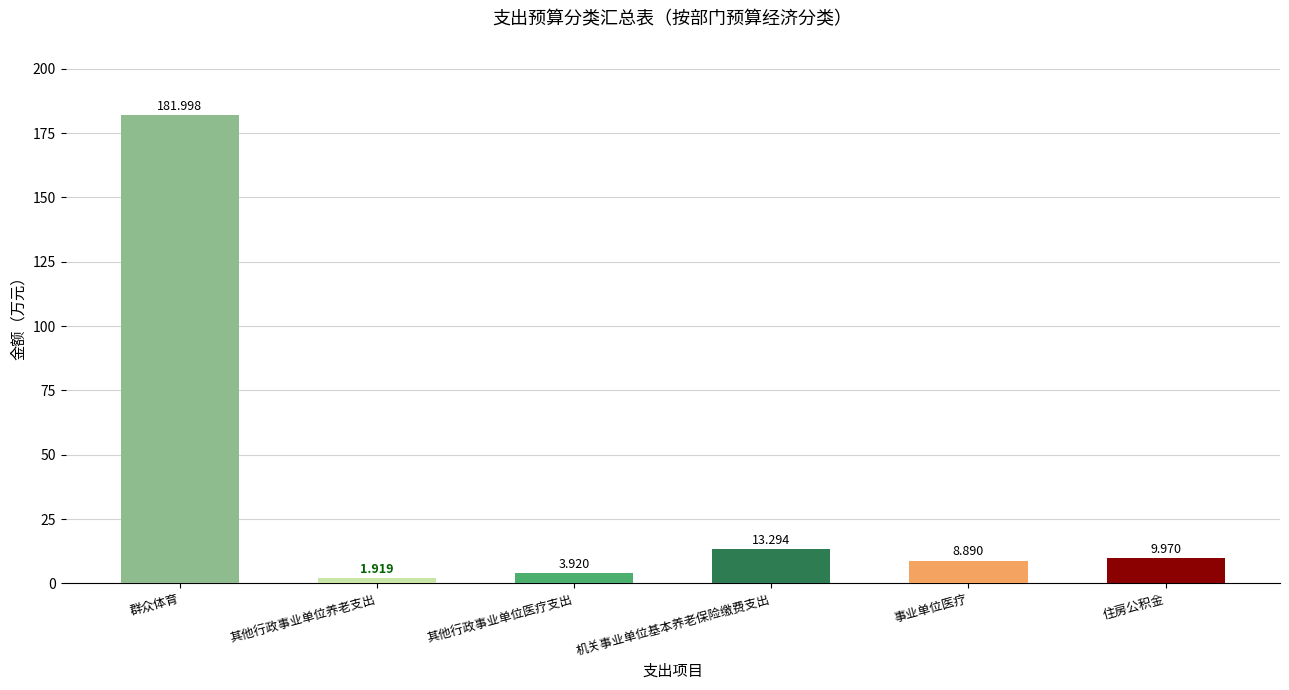

At which category does the chart reach its peak across all series?

群众体育